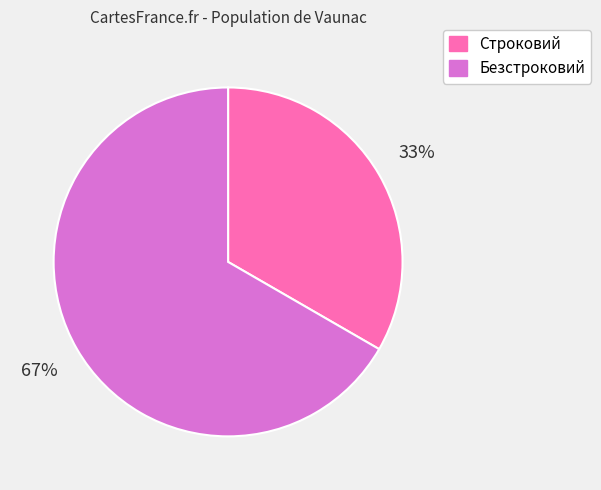

The Строковий slice represents 33% of the pie. True or false?

True